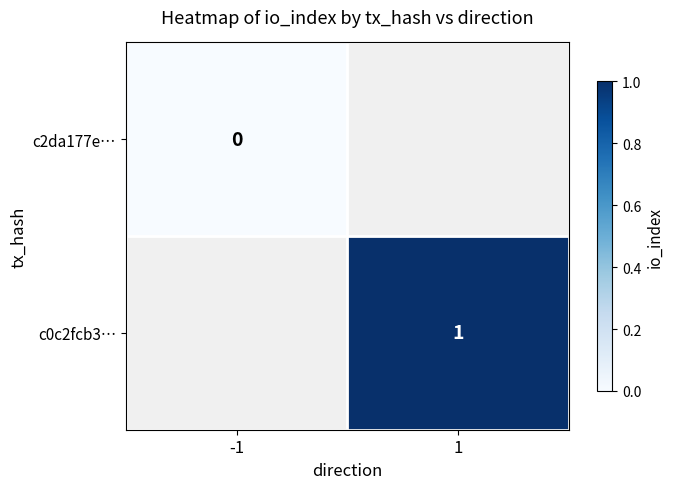

Is the value of c0c2fcb3… at 1 greater than the value of c2da177e… at -1?

Yes